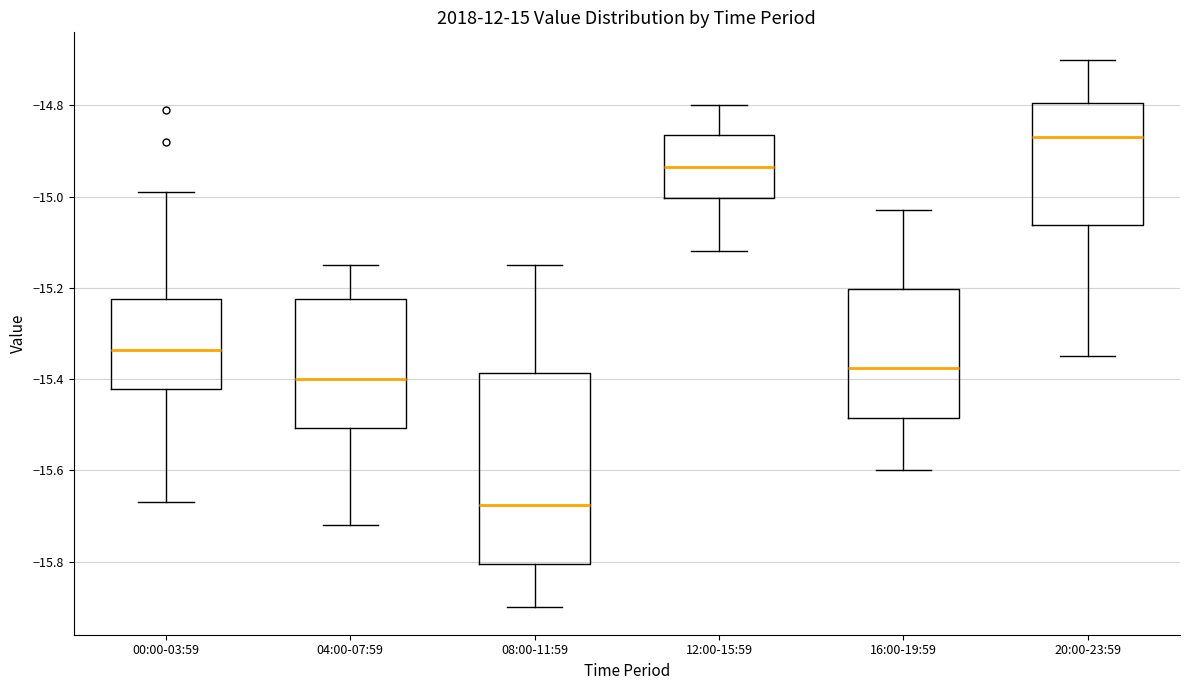

Reading left to right, transcribe this box plot: for each box, give where its median line is, the range the box spans, and where its two whiskers end, as read against the y-axis. The values are not printed on the chart, so give them approximately, as read against the axis.

00:00-03:59: median -15.34, box -15.42 to -15.22, whiskers -15.66 to -14.98
04:00-07:59: median -15.40, box -15.50 to -15.22, whiskers -15.72 to -15.14
08:00-11:59: median -15.68, box -15.80 to -15.38, whiskers -15.90 to -15.14
12:00-15:59: median -14.94, box -15.00 to -14.86, whiskers -15.12 to -14.80
16:00-19:59: median -15.38, box -15.48 to -15.20, whiskers -15.60 to -15.02
20:00-23:59: median -14.86, box -15.06 to -14.80, whiskers -15.34 to -14.70